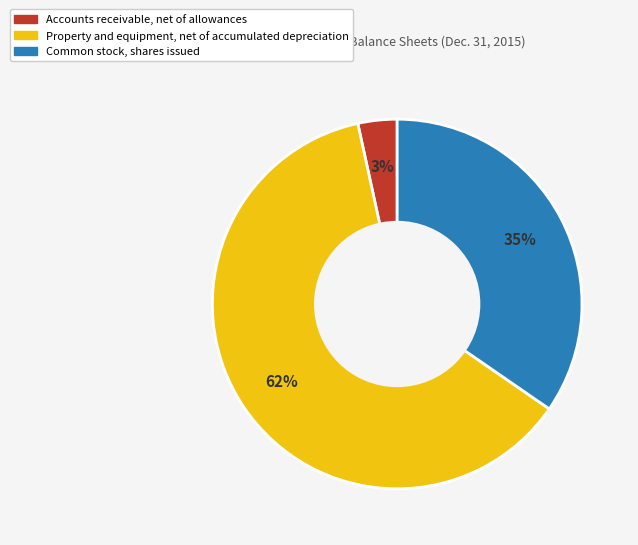

Do Common stock, shares issued and Accounts receivable, net of allowances together represent more than half of the pie?

No